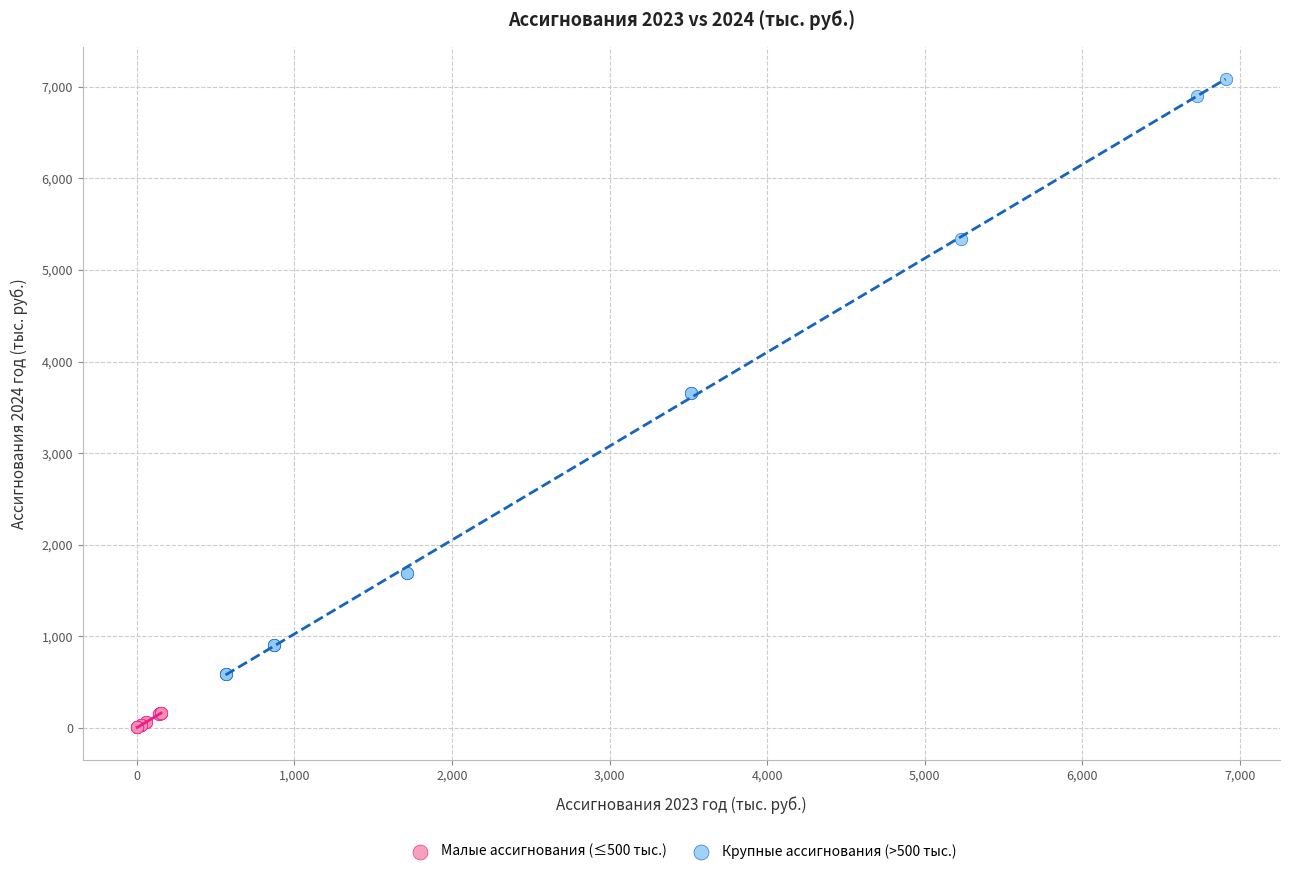

Which series has the largest Y range (max minus min)?

Крупные ассигнования (>500 тыс.)